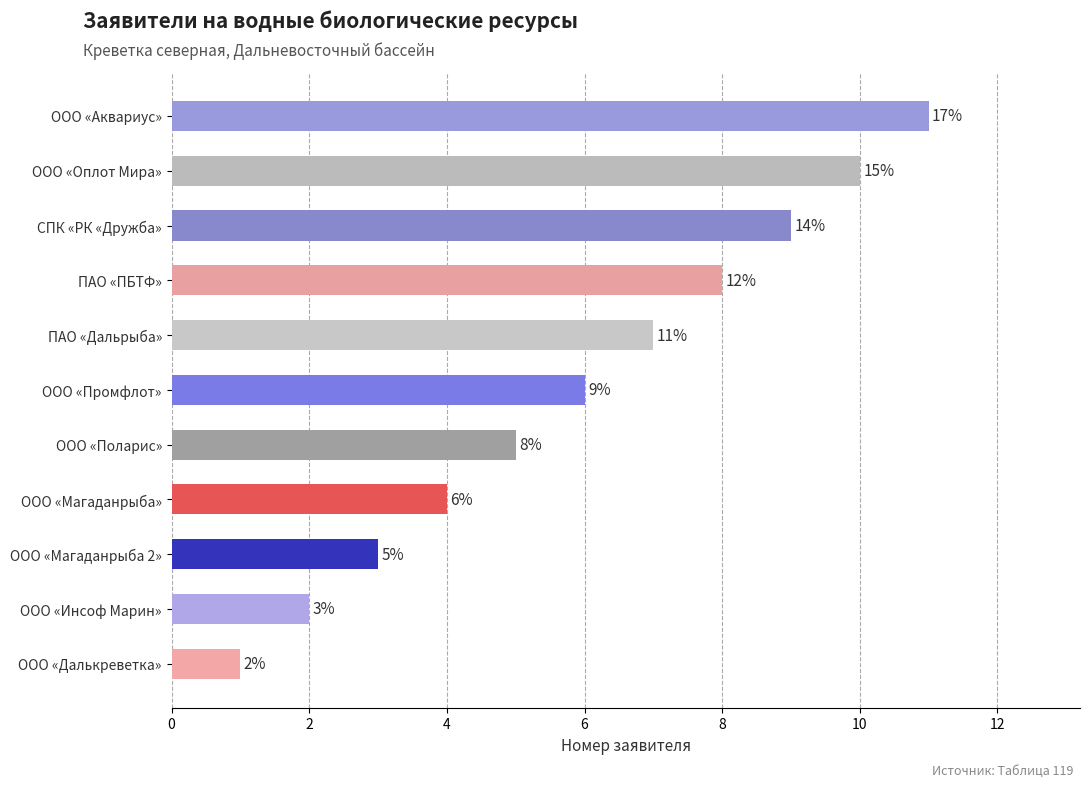

What is the greatest value displayed?

11